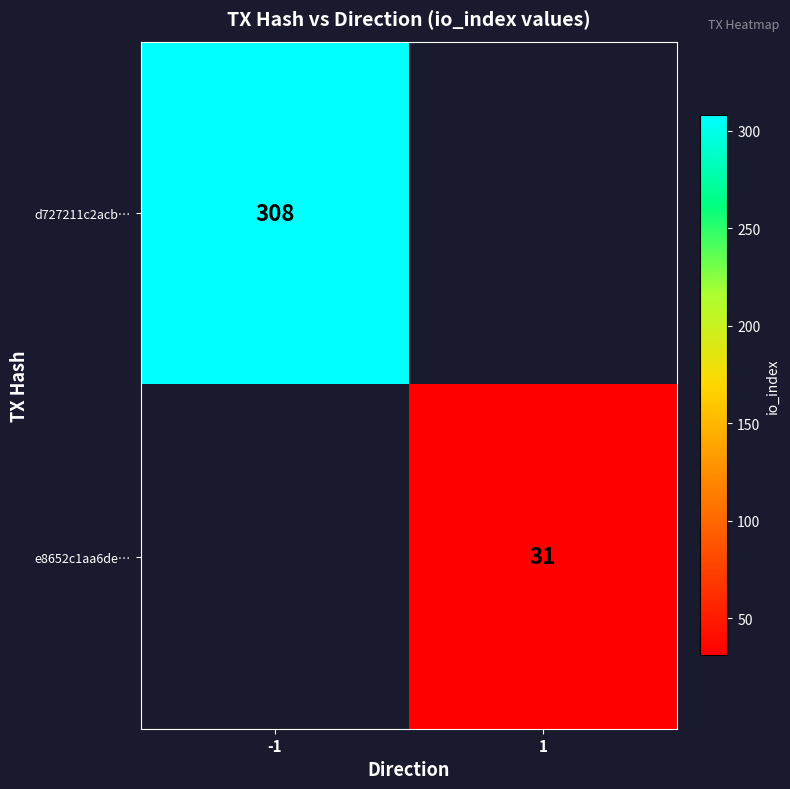

How many series are shown in this chart?

2